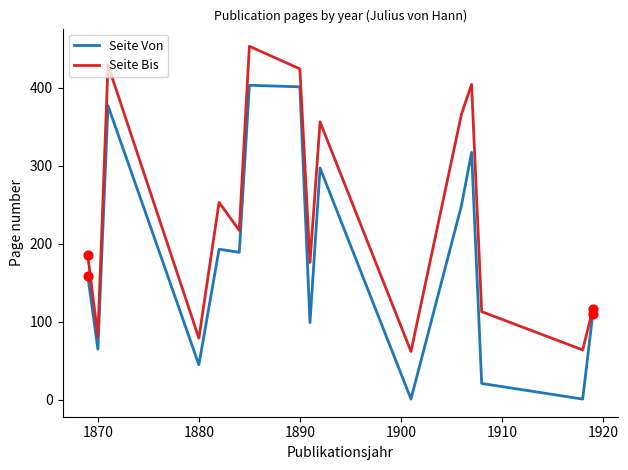

Which series has the largest Y range (max minus min)?

Seite Von